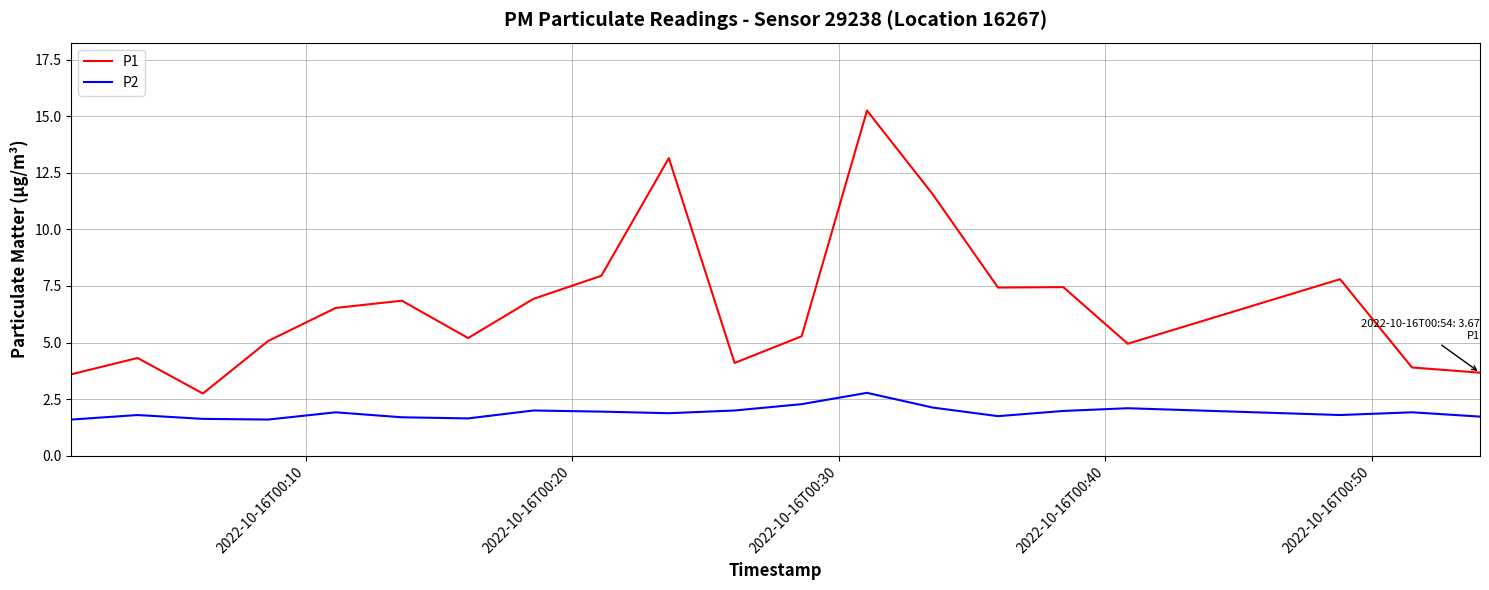

True or false: P1 and P2 cross at least once.

False